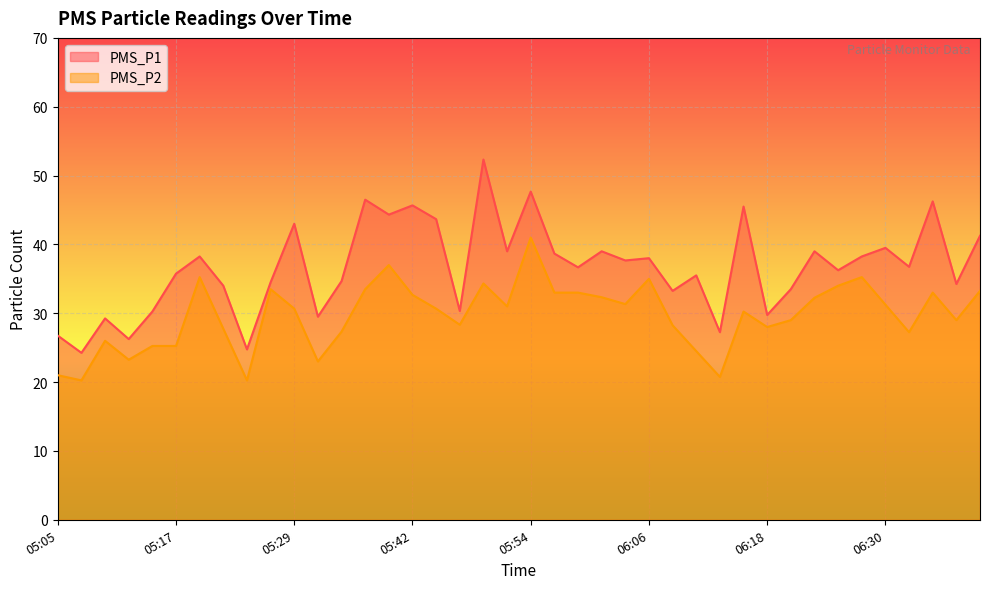

At how many categories does at least one series exceed 51?

1